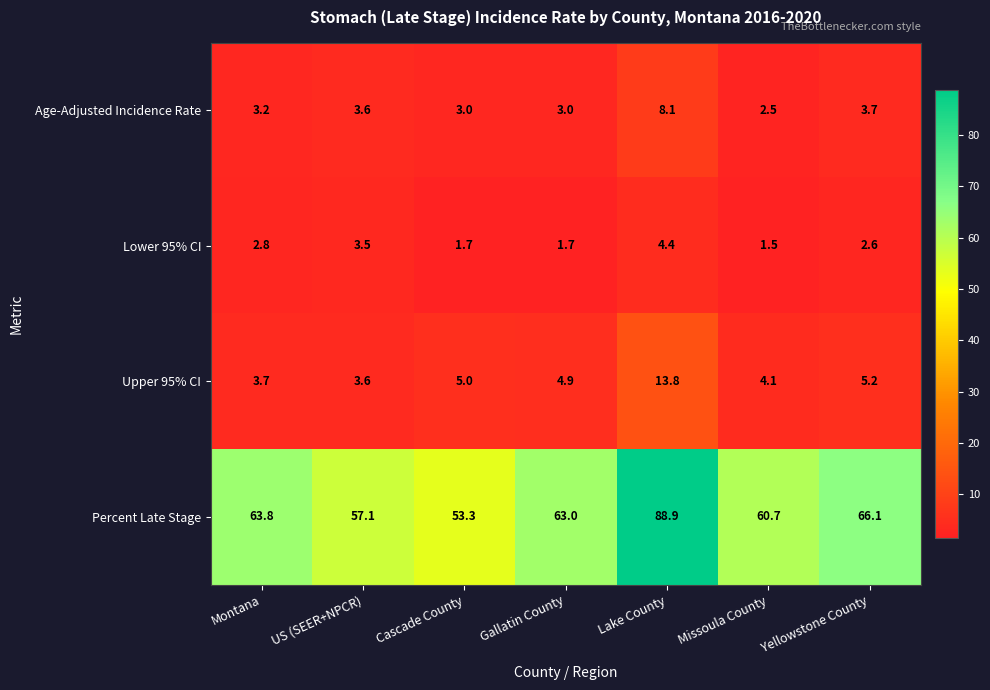

What is the total value across all series at Lake County?

115.2